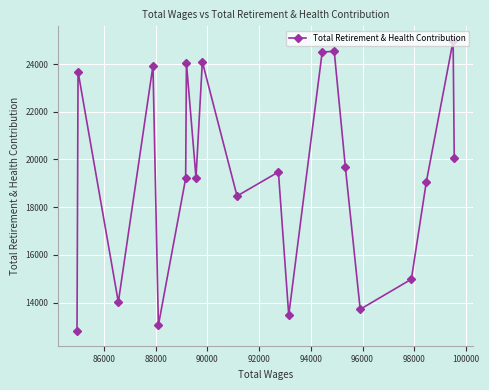

What is the difference between the second highest and second lowest values?

11483